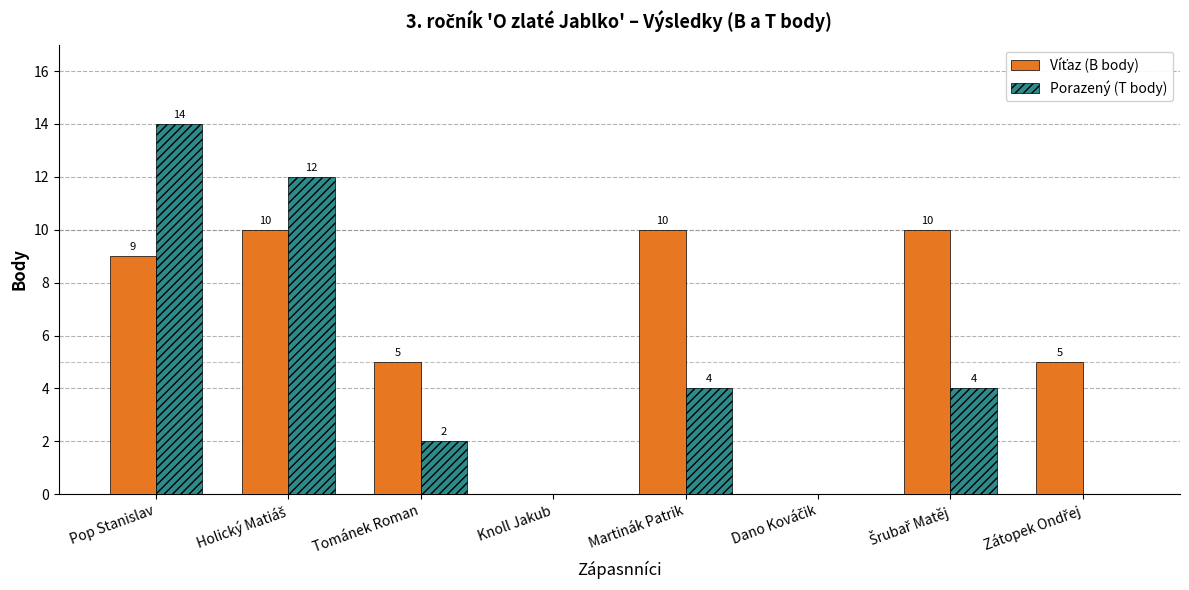

The value of Porazený (T body) at Pop Stanislav is 20. True or false?

False